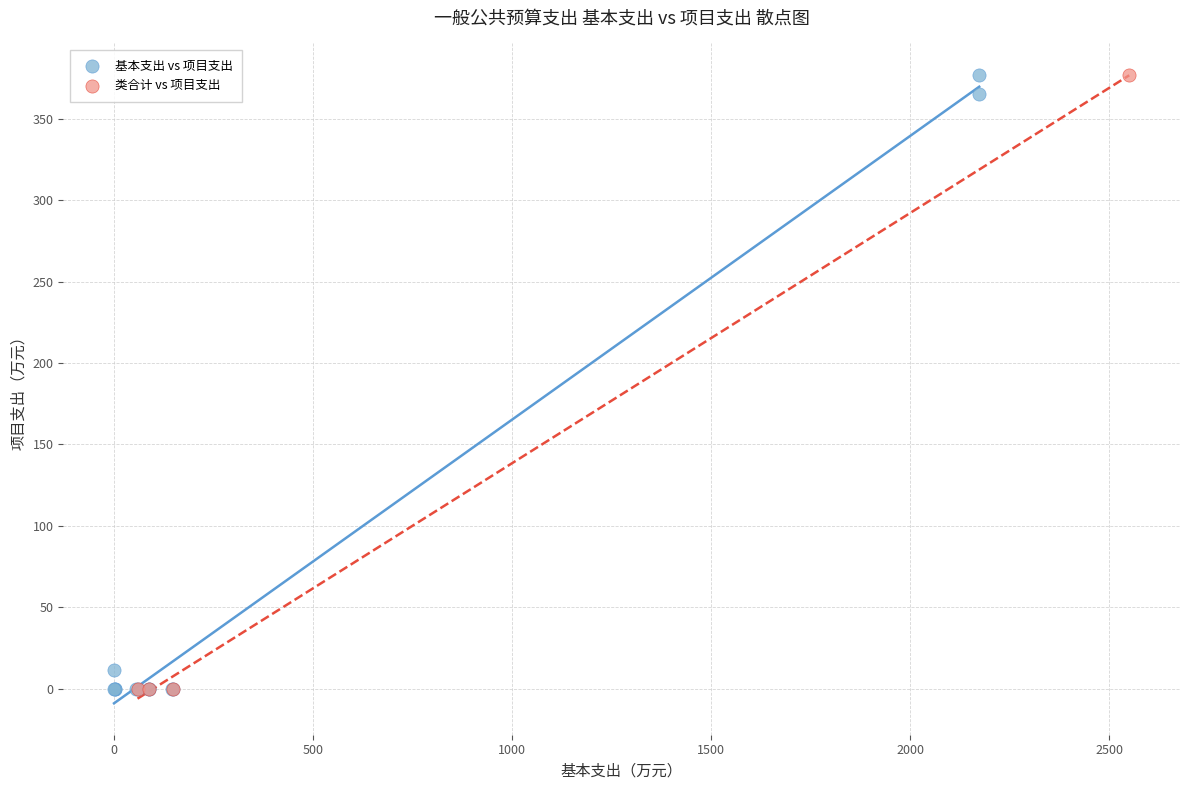

Which series has the widest spread of Y values?

基本支出 vs 项目支出